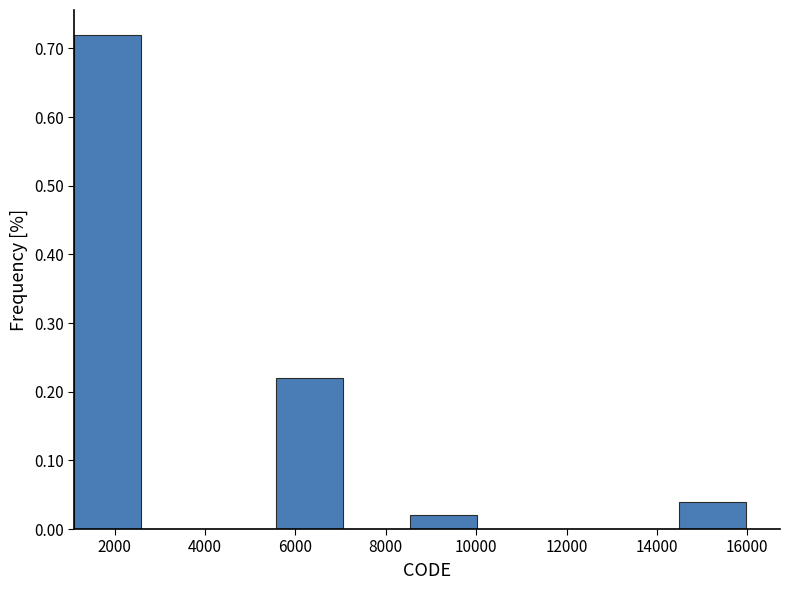

Which range on the x-axis has the tallest bar?

1200 to 2600